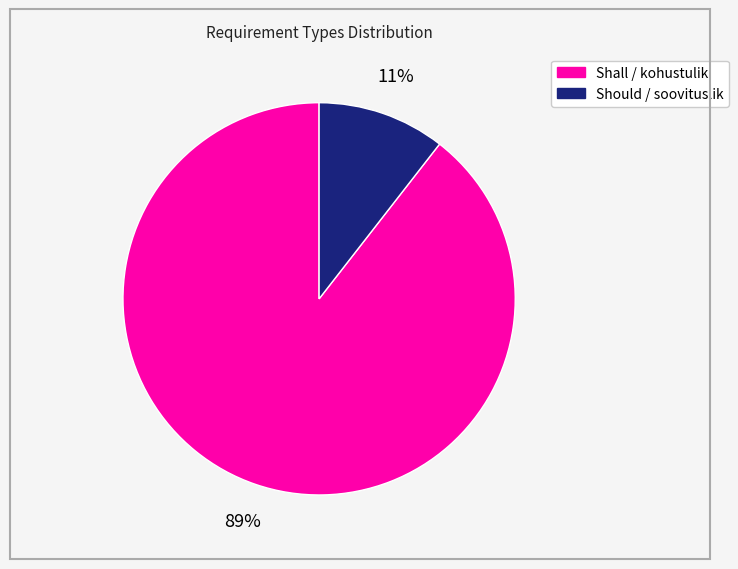

What is the majority slice?

Shall / kohustulik